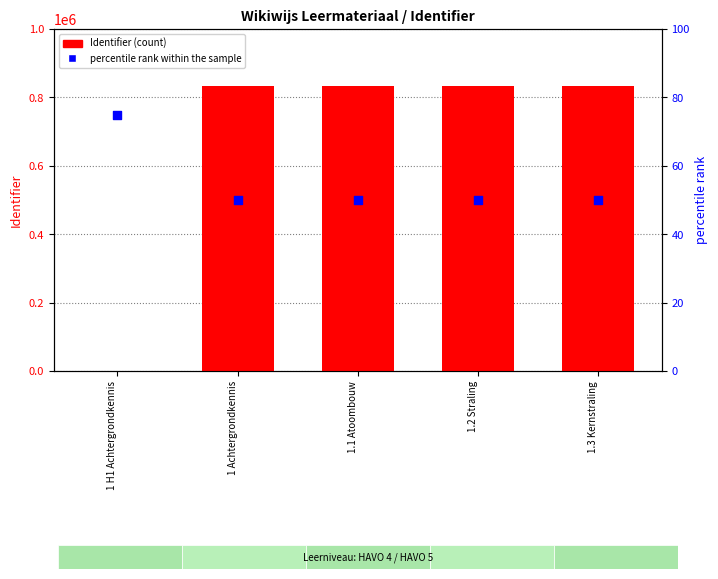

Which series reaches the minimum Y coordinate?

Identifier